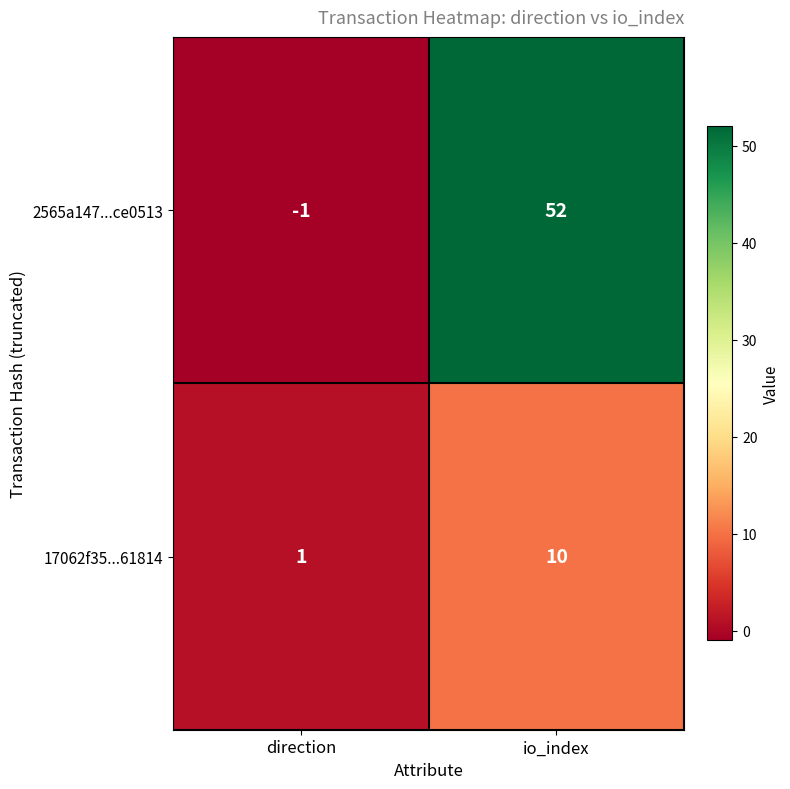

How many distinct data groups are displayed?

2